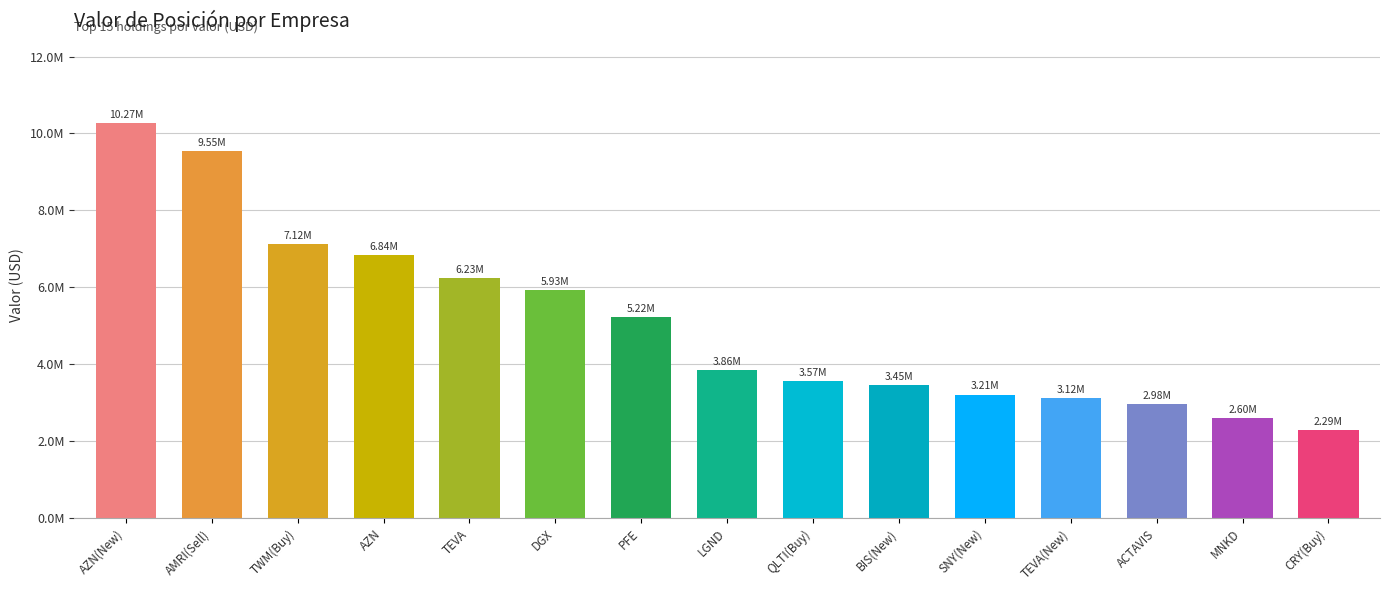

List the labels in order of value, smallest first.

CRY(Buy), MNKD, ACTAVIS, TEVA(New), SNY(New), BIS(New), QLTI(Buy), LGND, PFE, DGX, TEVA, AZN, TWM(Buy), AMRI(Sell), AZN(New)